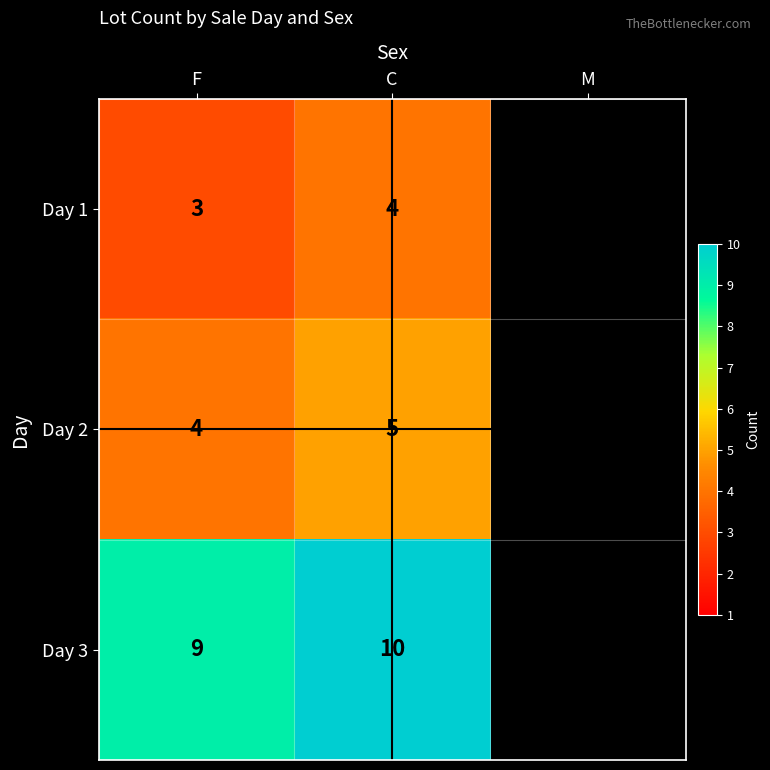

What is the sum of the Day 3 values at C and F?

19